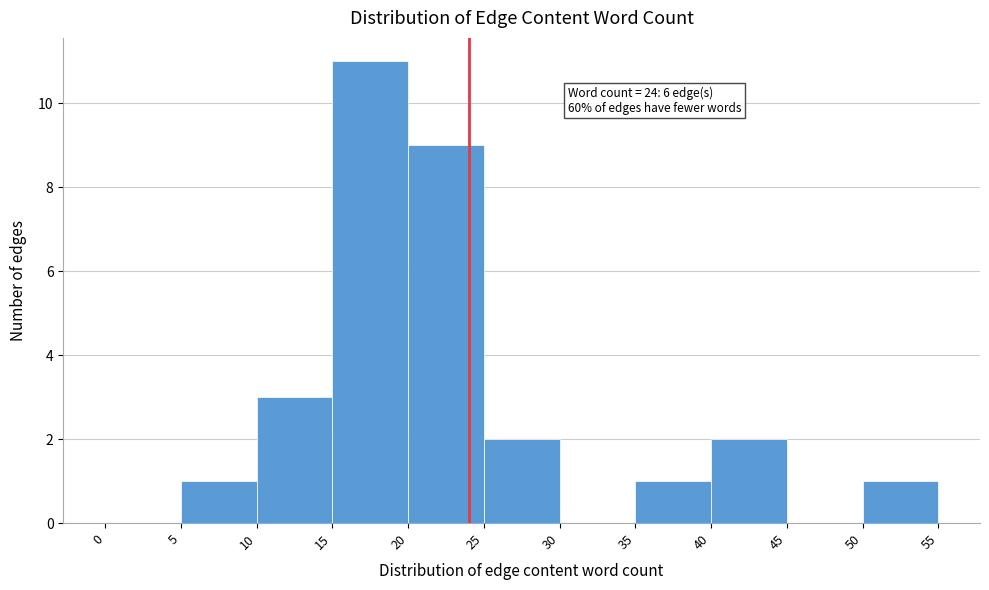

Which range on the x-axis has the tallest bar?

15 to 20